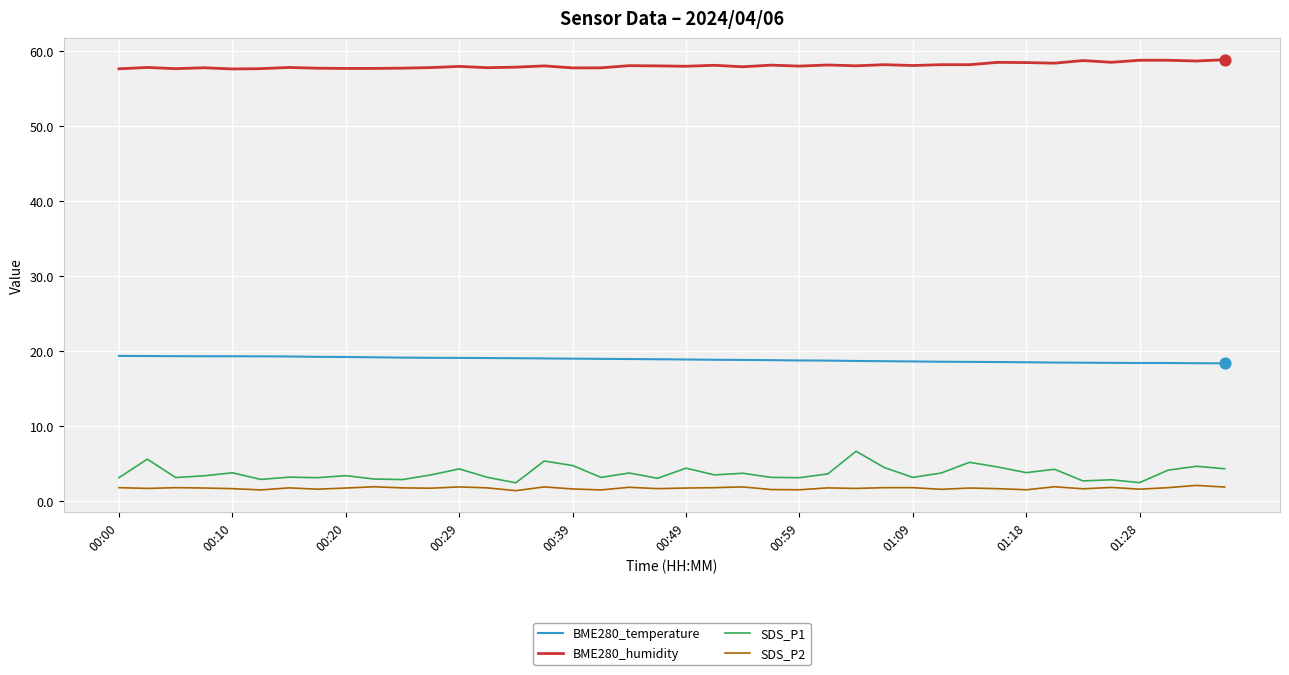

Which series has the largest total across all categories?

BME280_humidity